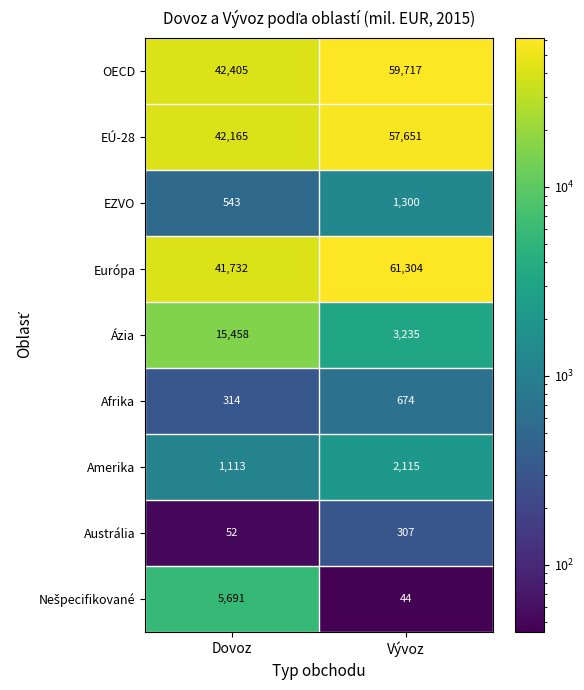

How many distinct data groups are displayed?

9